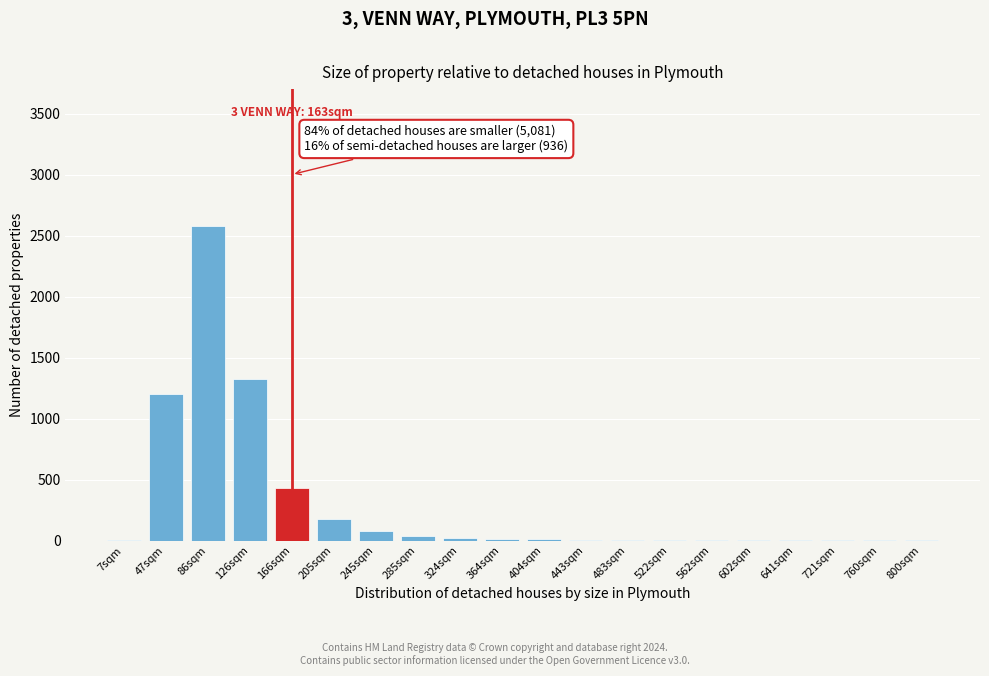

The chart shows a value of 4044 at 86sqm. True or false?

False